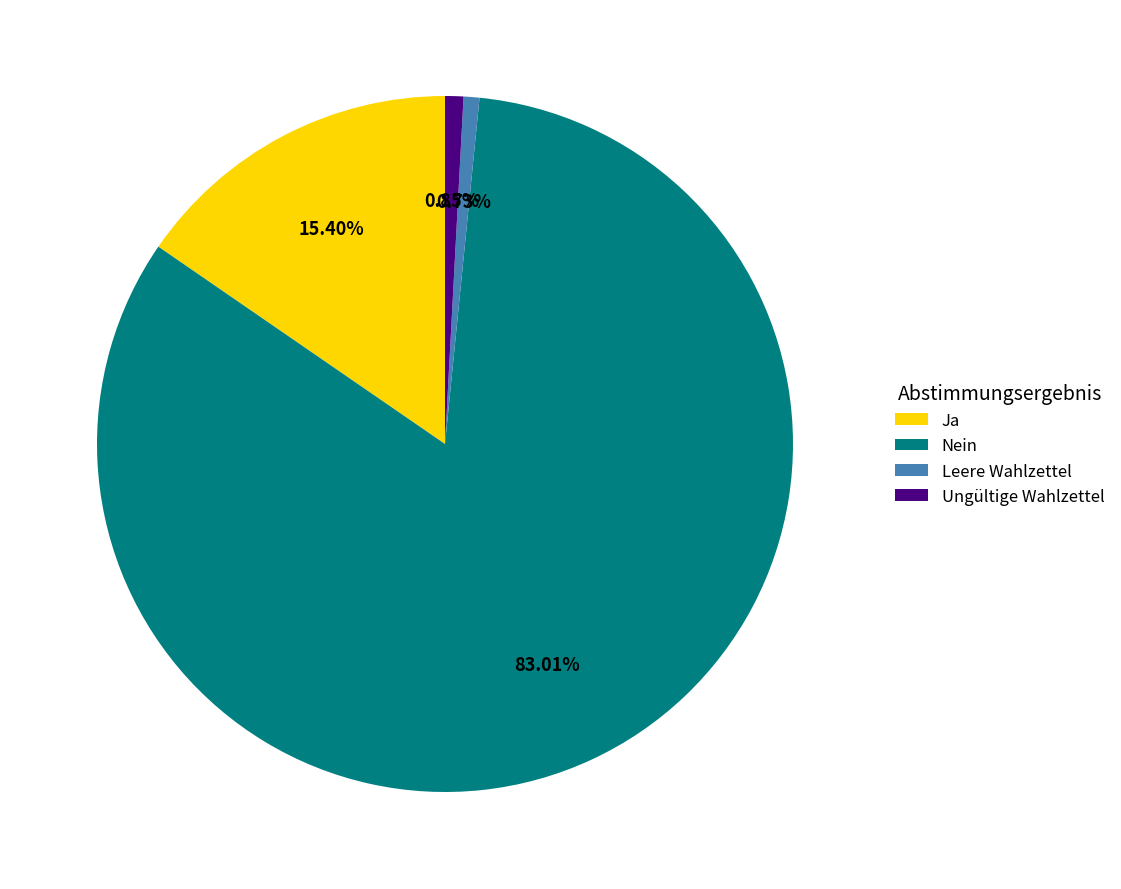

Which slice is the largest?

Nein